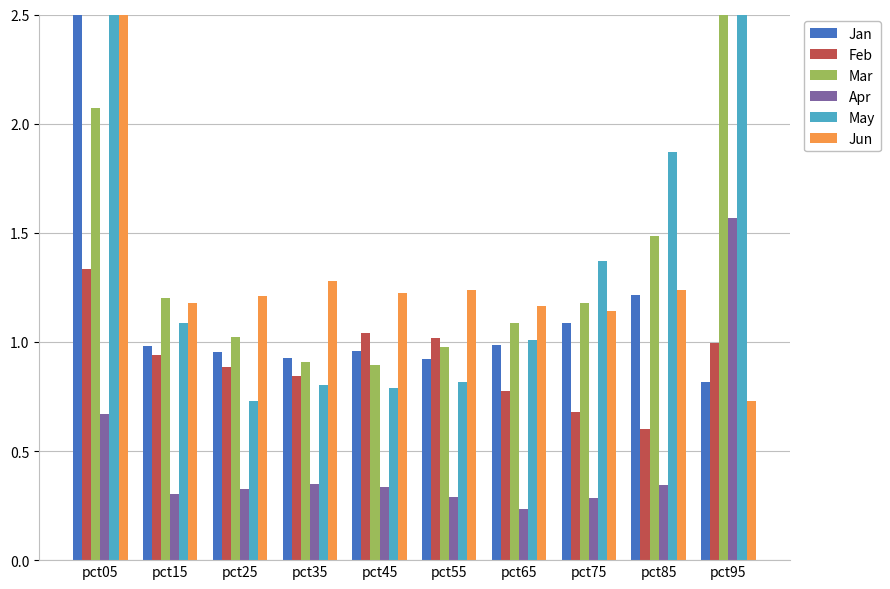

What is the value of the Apr bar at the 9th from the left?

0.3